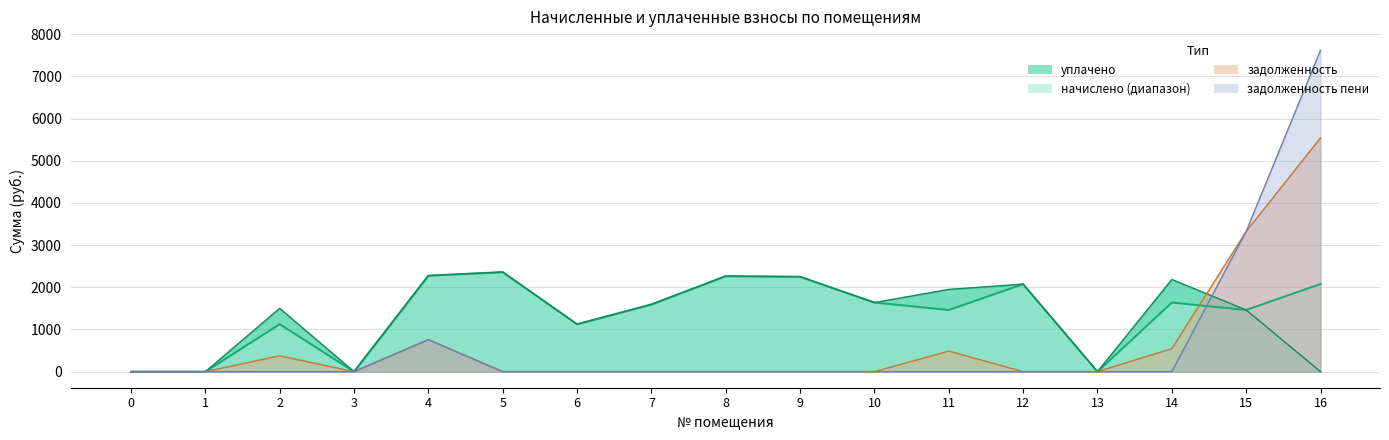

How many values are above zero?

13